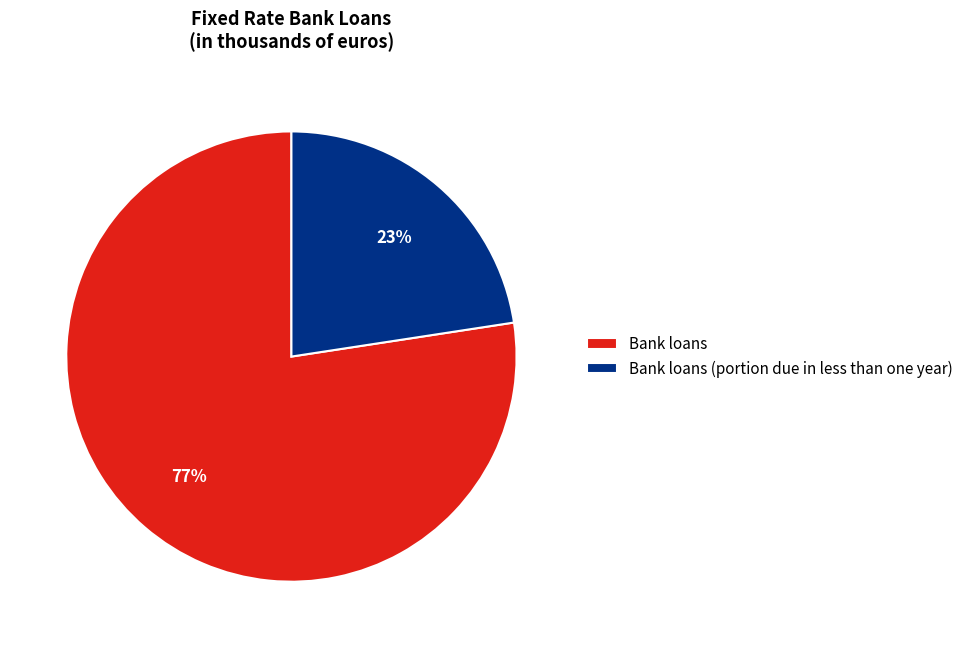

Count the number of slices in the pie.

2